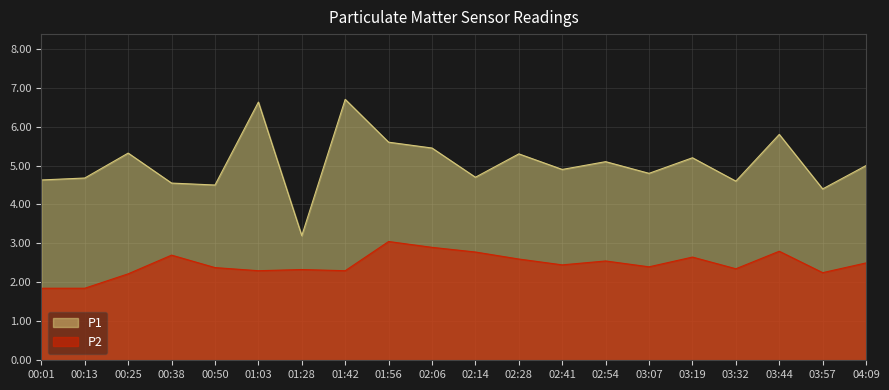

What is the average value of the P2 series?

2.5